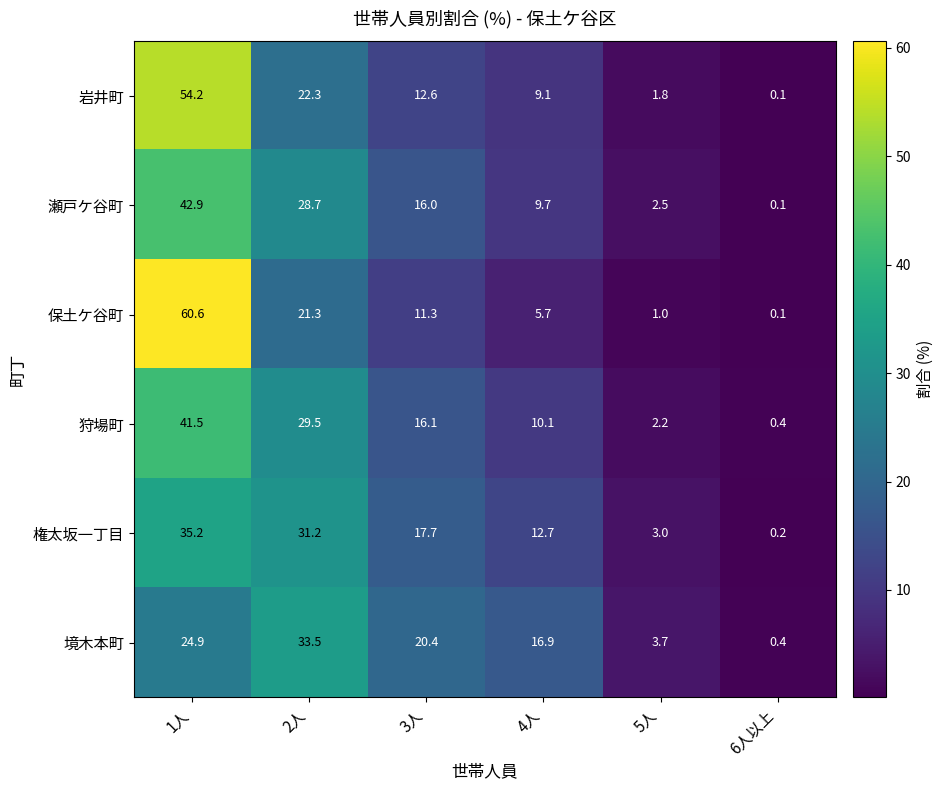

What is the difference between the maximum and minimum values in the 保土ケ谷町 series?

60.5